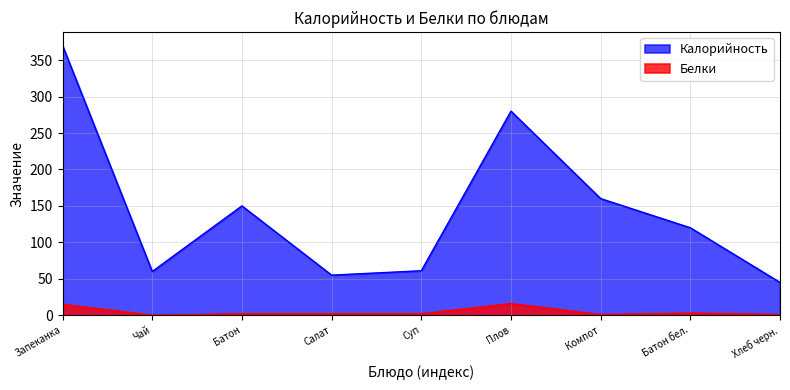

What is the average value of the Белки series?

4.7